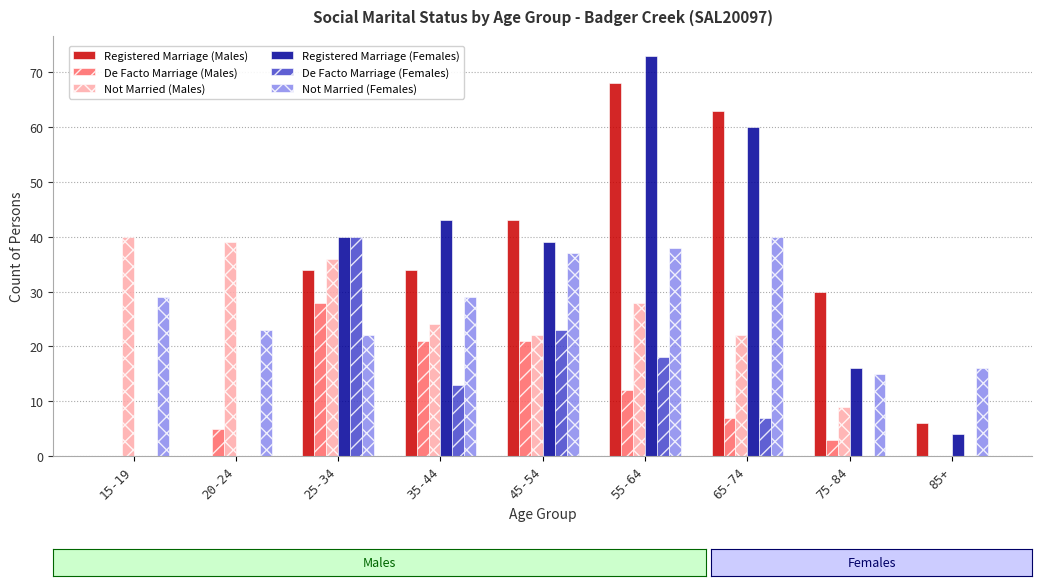

What are all the series names shown in the legend?

Registered Marriage (Males), De Facto Marriage (Males), Not Married (Males), Registered Marriage (Females), De Facto Marriage (Females), Not Married (Females)